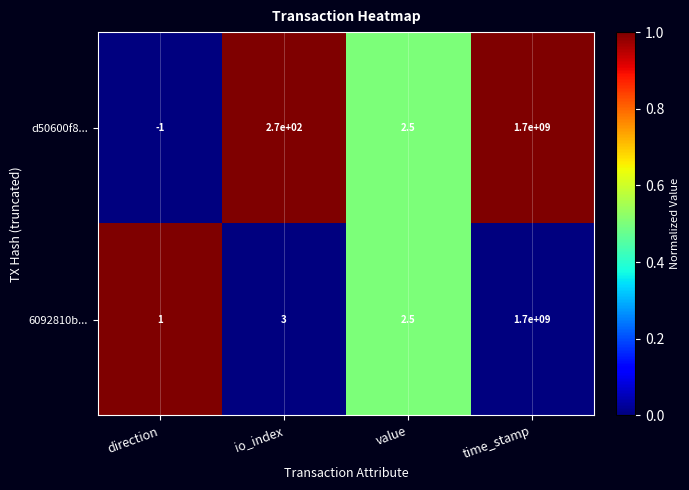

What is the difference between the maximum and second lowest values in the 6092810b... series?

1699999997.5